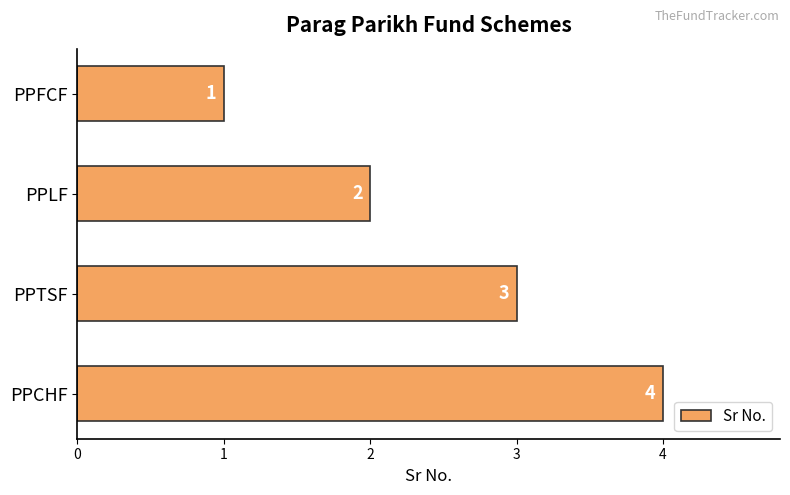

How many series are shown in this chart?

1